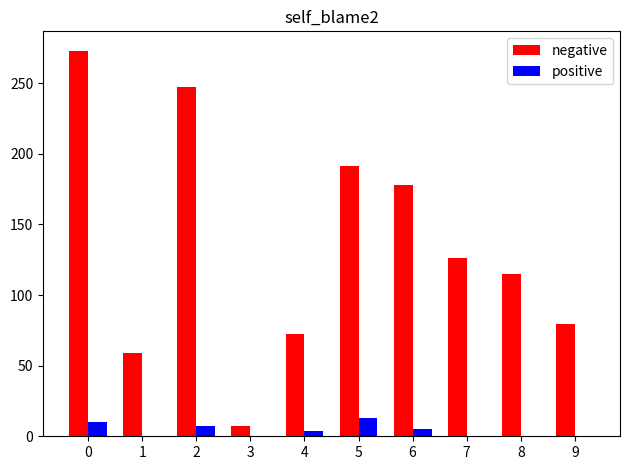

The positive series shows 0.0 at 7. True or false?

True